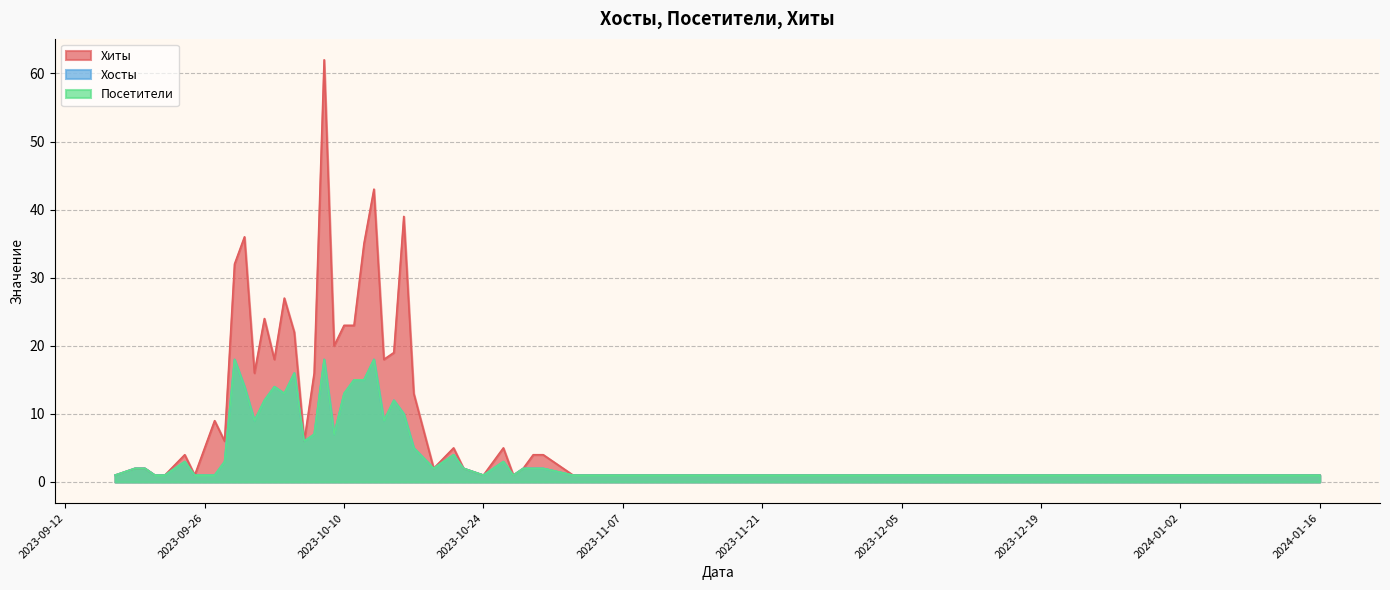

What position from the right is 2023-09-24?

34